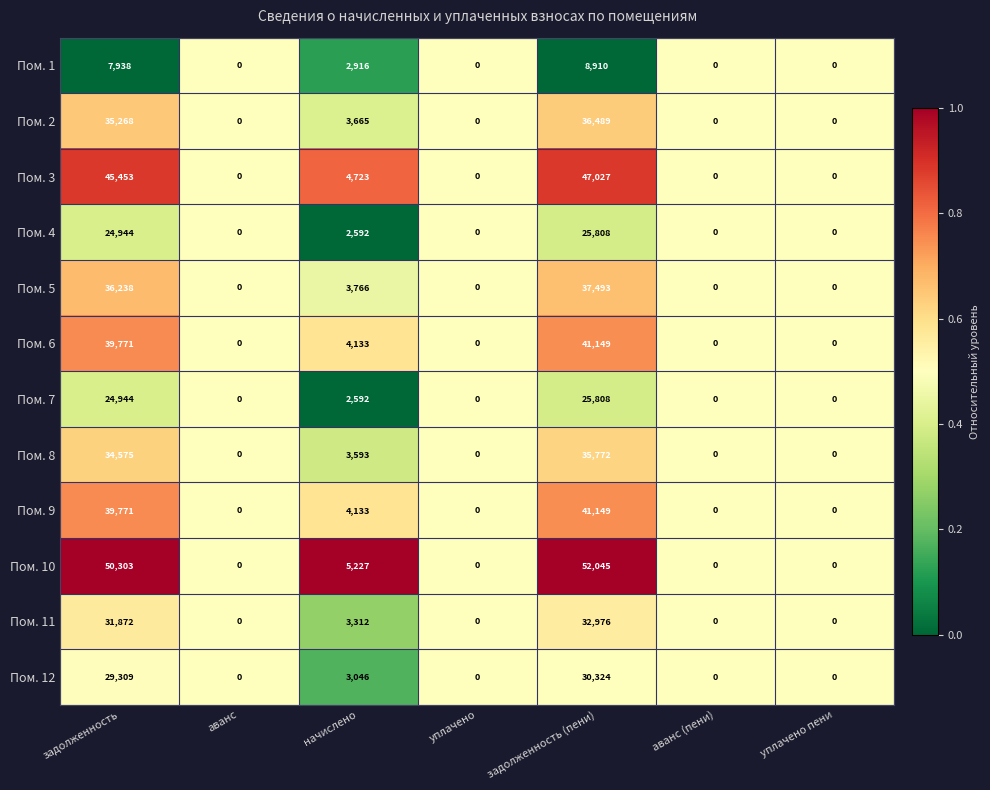

Which series has the widest spread of values?

Пом. 10